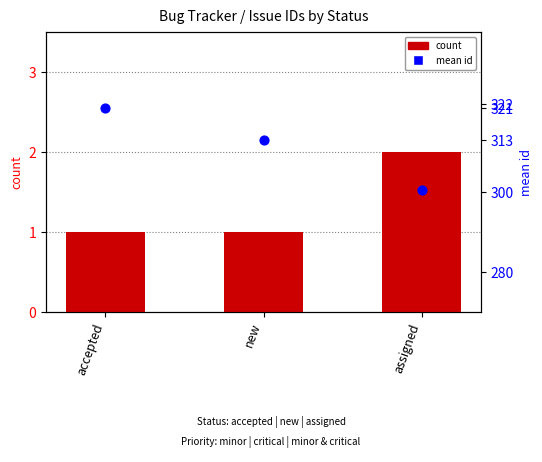

Which series has the largest Y range (max minus min)?

mean id